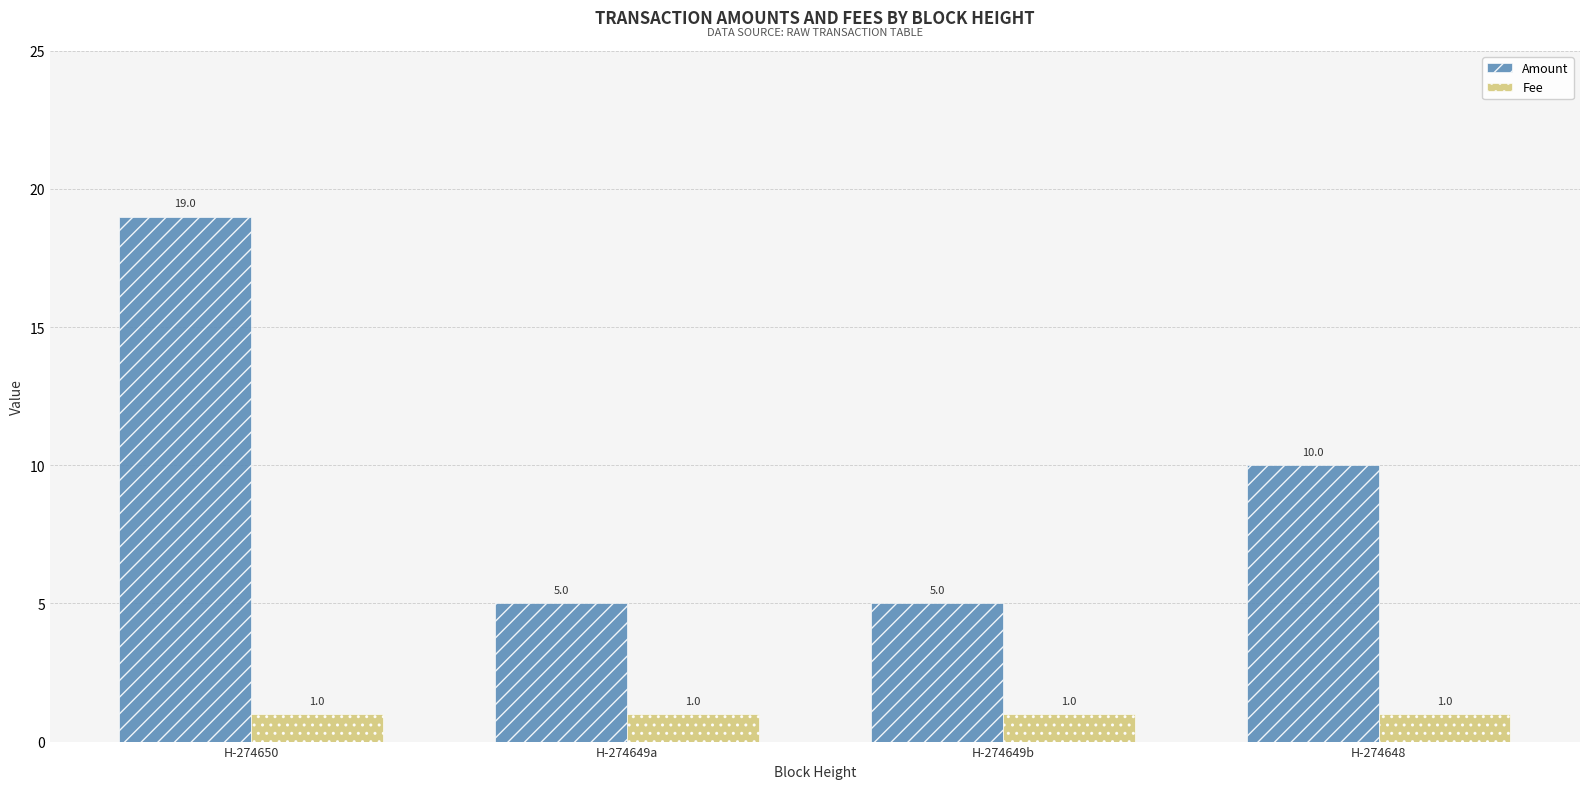

What position from the left is H-274649b?

3